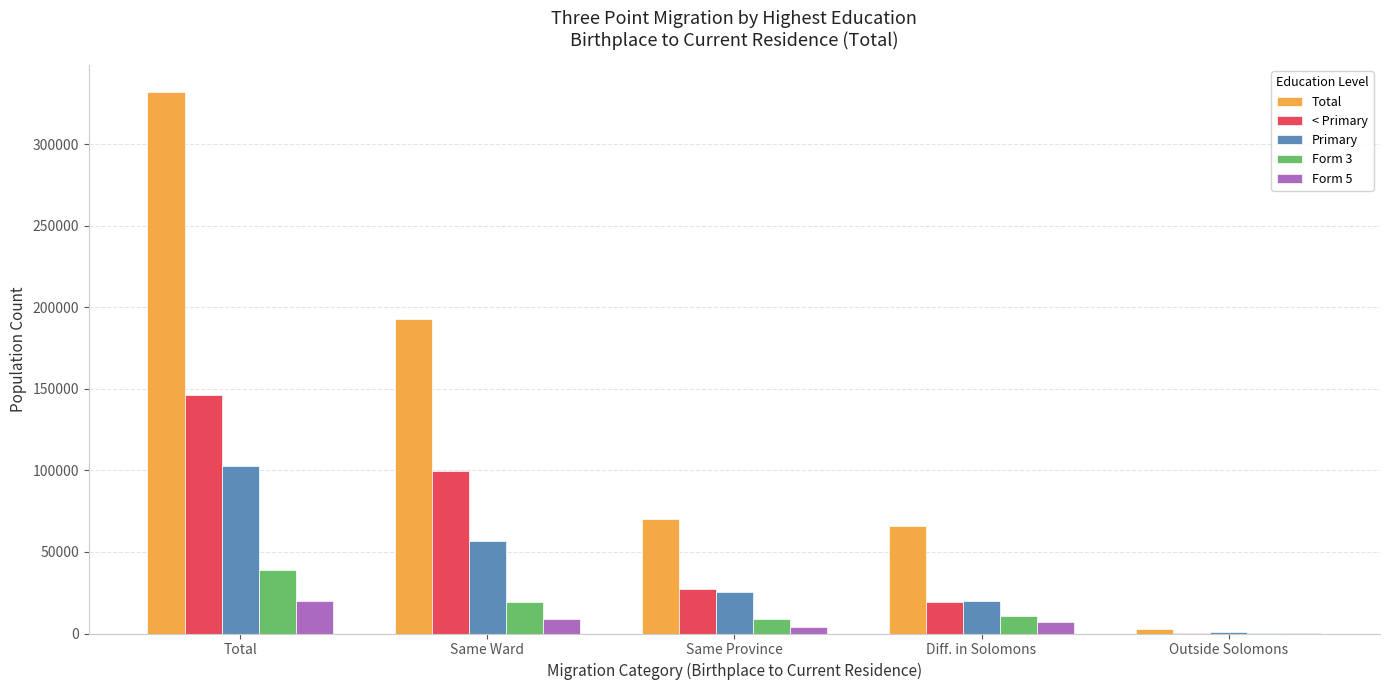

Reading left to right, transcribe all the data shown in this chart.

Total: Total=332037	Same Ward=193001	Same Province=70112	Diff. in Solomons=65862	Outside Solomons=3062
< Primary: Total=146441	Same Ward=99407	Same Province=27069	Diff. in Solomons=19546	Outside Solomons=419
Primary: Total=102520	Same Ward=56589	Same Province=25261	Diff. in Solomons=20034	Outside Solomons=636
Form 3: Total=39057	Same Ward=19167	Same Province=8776	Diff. in Solomons=10650	Outside Solomons=464
Form 5: Total=20051	Same Ward=9071	Same Province=3976	Diff. in Solomons=6752	Outside Solomons=252